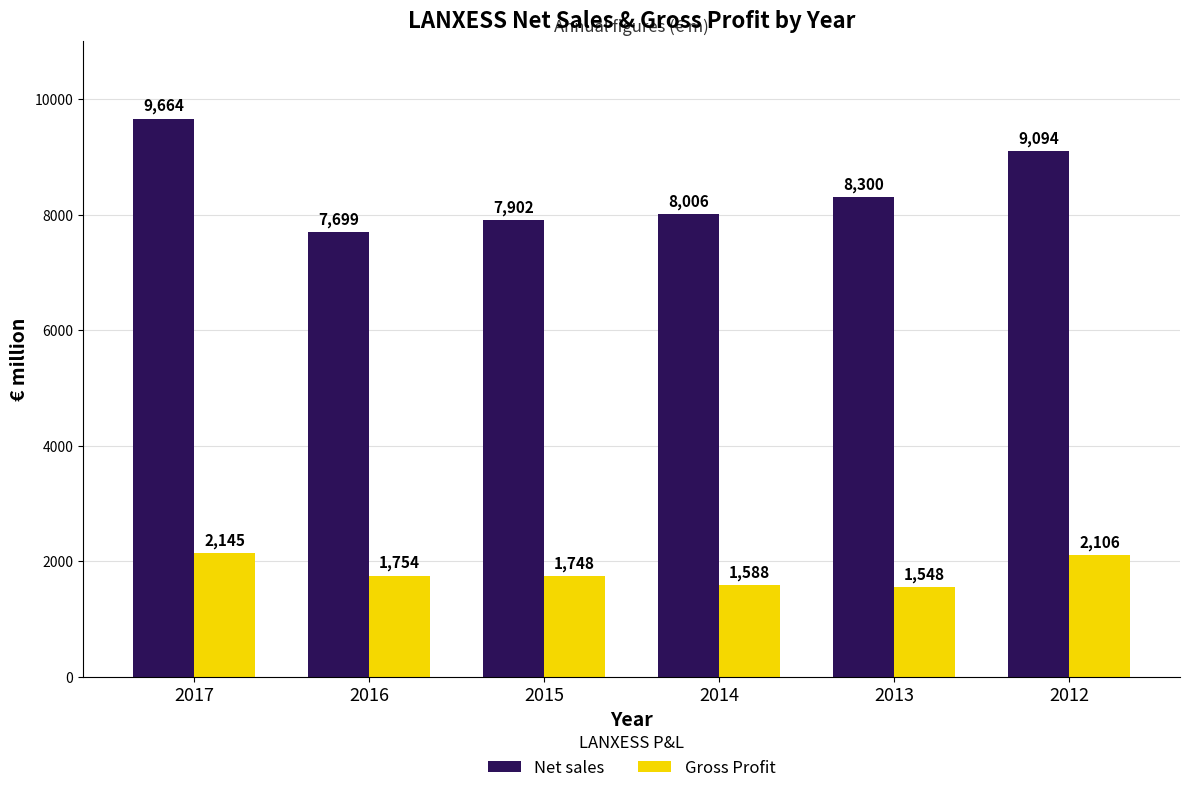

Reading right to left, transcribe all the data shown in this chart.

Net sales: 2012=9094	2013=8300	2014=8006	2015=7902	2016=7699	2017=9664
Gross Profit: 2012=2106	2013=1548	2014=1588	2015=1748	2016=1754	2017=2145